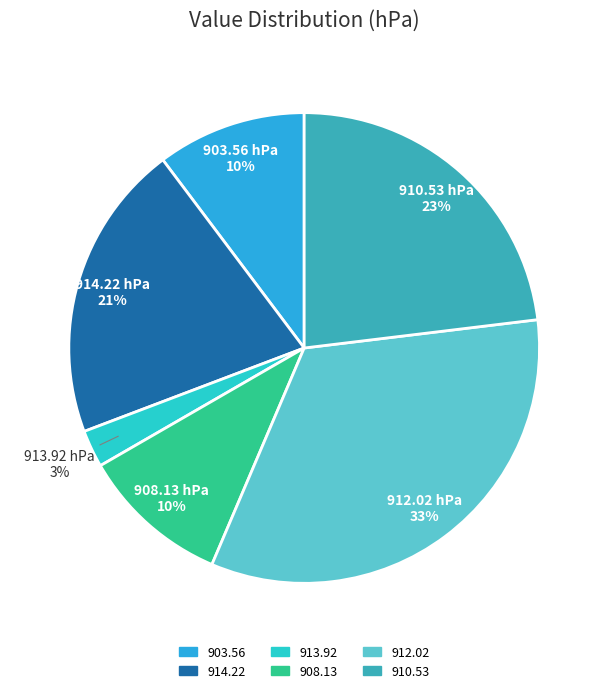

To the nearest percent, what percentage of the pie is 910.53?

23%